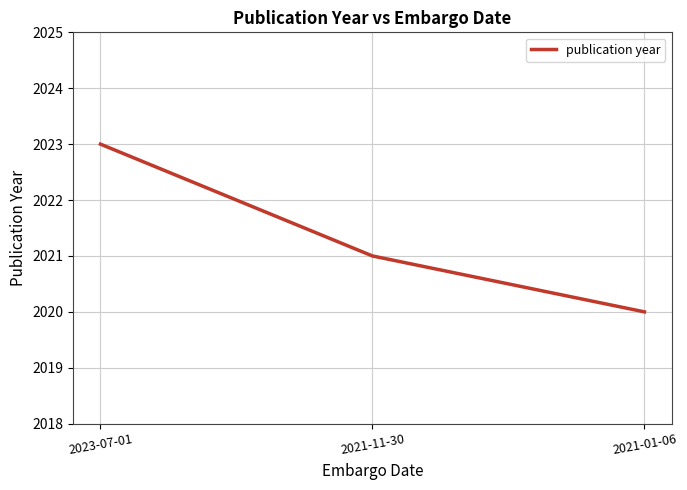

What is the change in value from 2023-07-01 to 2021-11-30?

-2